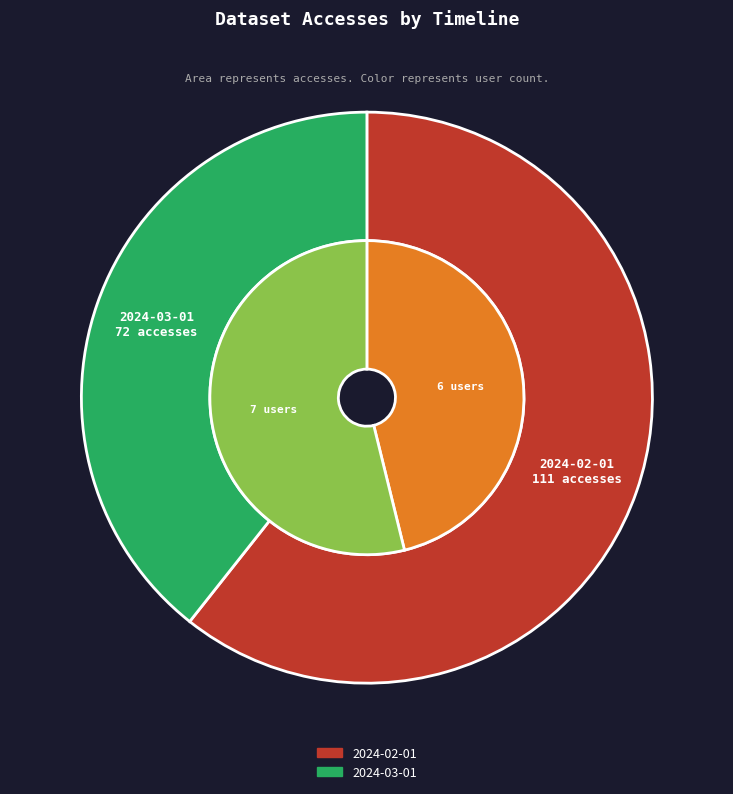

True or false: 2024-02-01 accounts for 61% of the total.

True